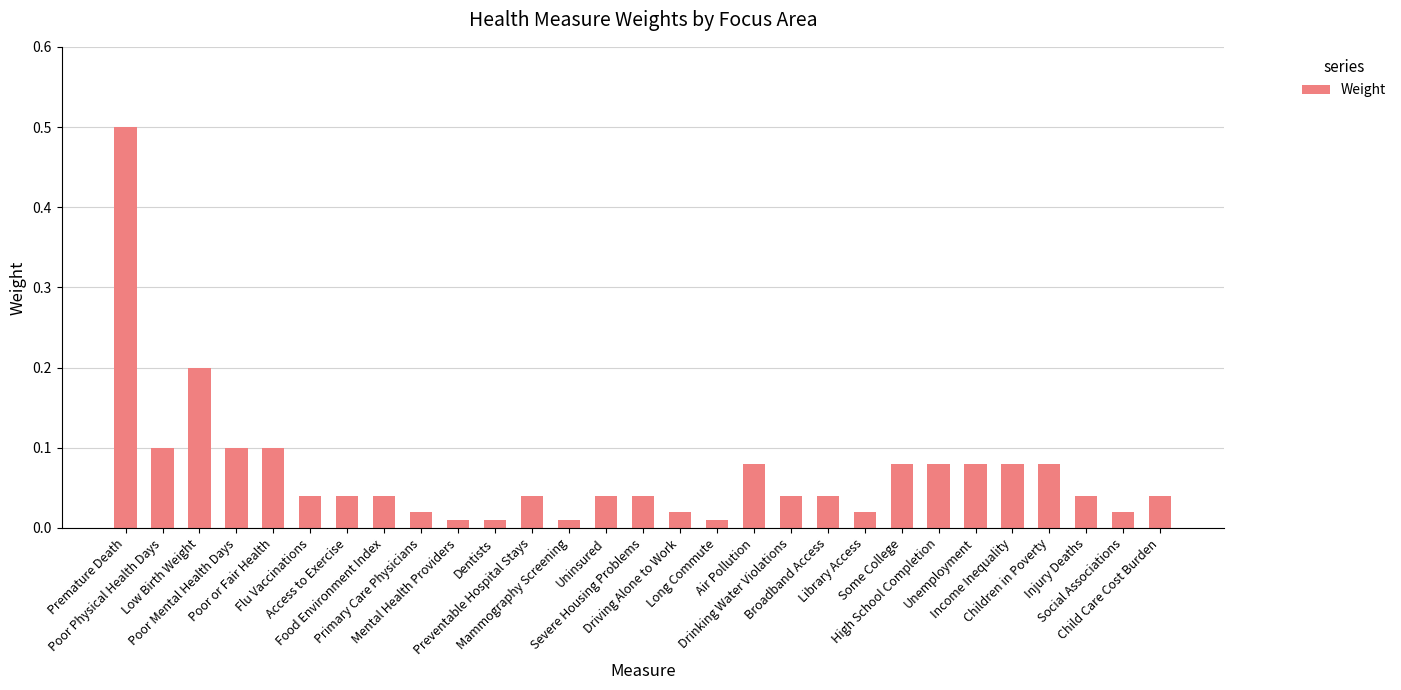

What is the difference between the maximum and second lowest values?

0.5